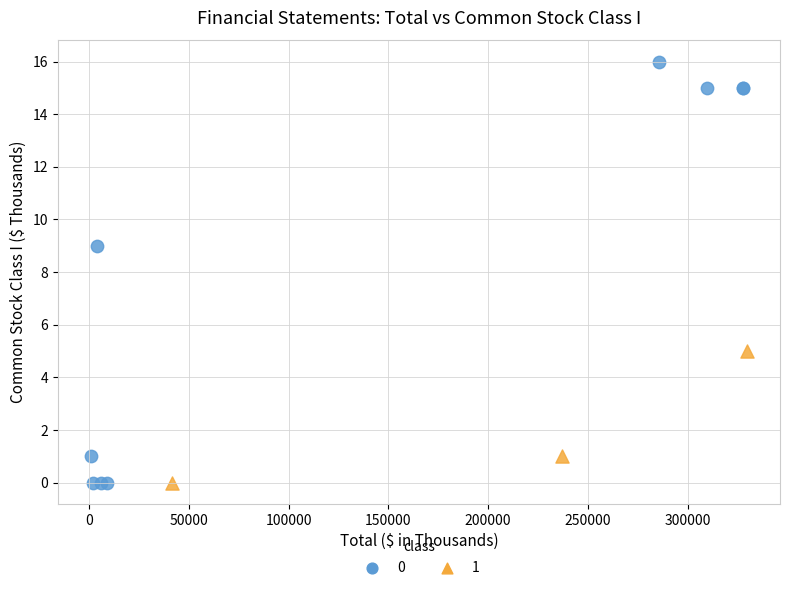

What are all the series names shown in the legend?

0, 1